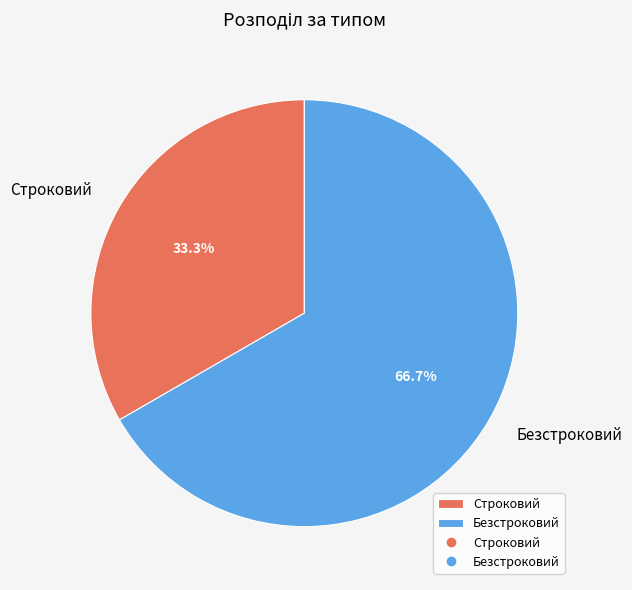

What is the smallest slice in the pie chart?

Строковий